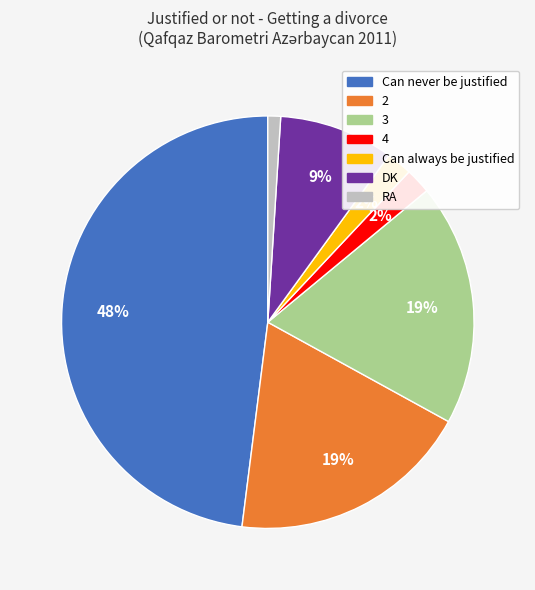

Between 4 and RA, which is larger?

4